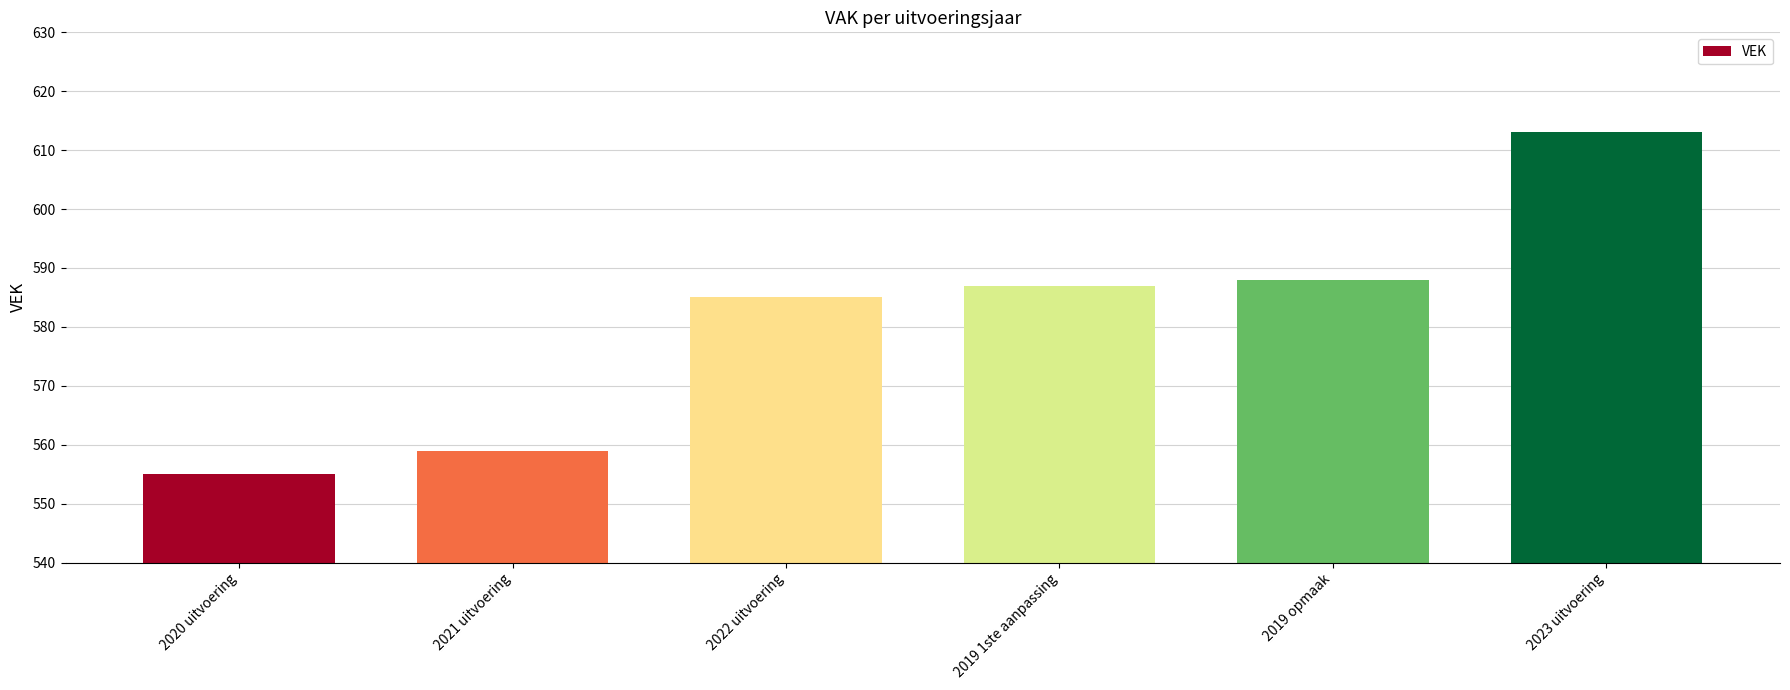

Are the bars grouped side by side (vs. stacked)?

No